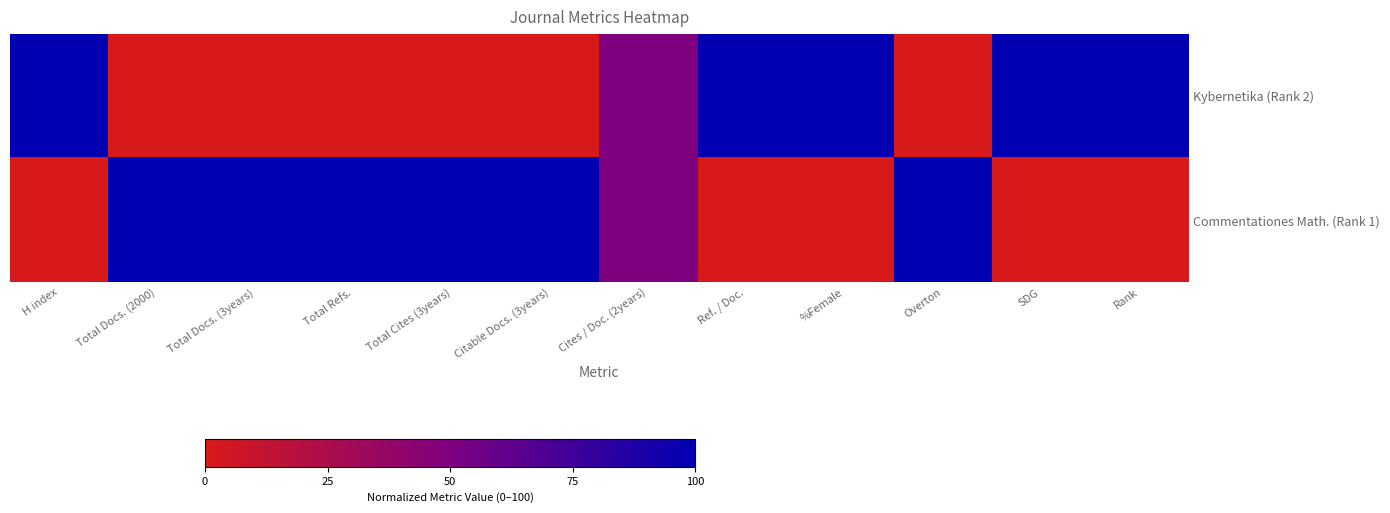

Reading left to right, extract all data points from this chart.

Kybernetika (Rank 2): H index=100	Total Docs. (2000)=0	Total Docs. (3years)=0	Total Refs.=0	Total Cites (3years)=0	Citable Docs. (3years)=0	Cites / Doc. (2years)=50	Ref. / Doc.=100	%Female=100	Overton=0	SDG=100	Rank=100
Commentationes Math. (Rank 1): H index=0	Total Docs. (2000)=100	Total Docs. (3years)=100	Total Refs.=100	Total Cites (3years)=100	Citable Docs. (3years)=100	Cites / Doc. (2years)=50	Ref. / Doc.=0	%Female=0	Overton=100	SDG=0	Rank=0